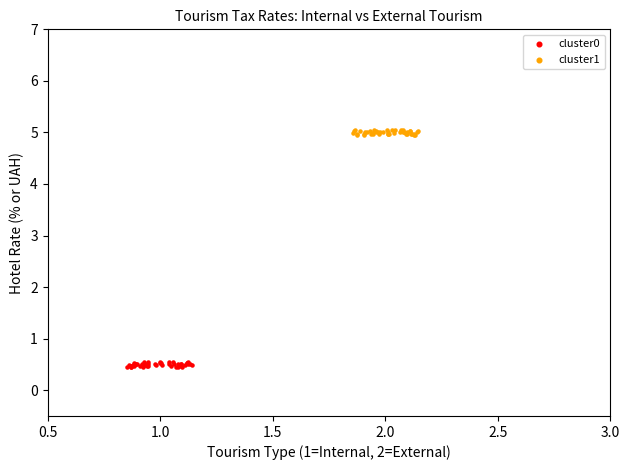

Which series reaches the minimum Y coordinate?

cluster0